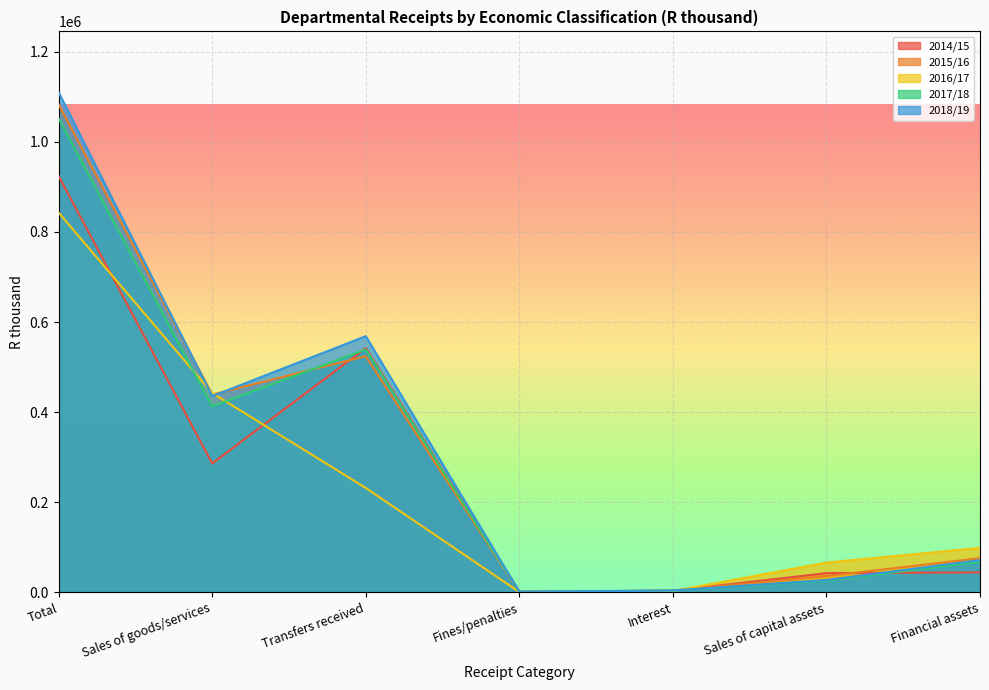

How many lines are shown in the chart?

5